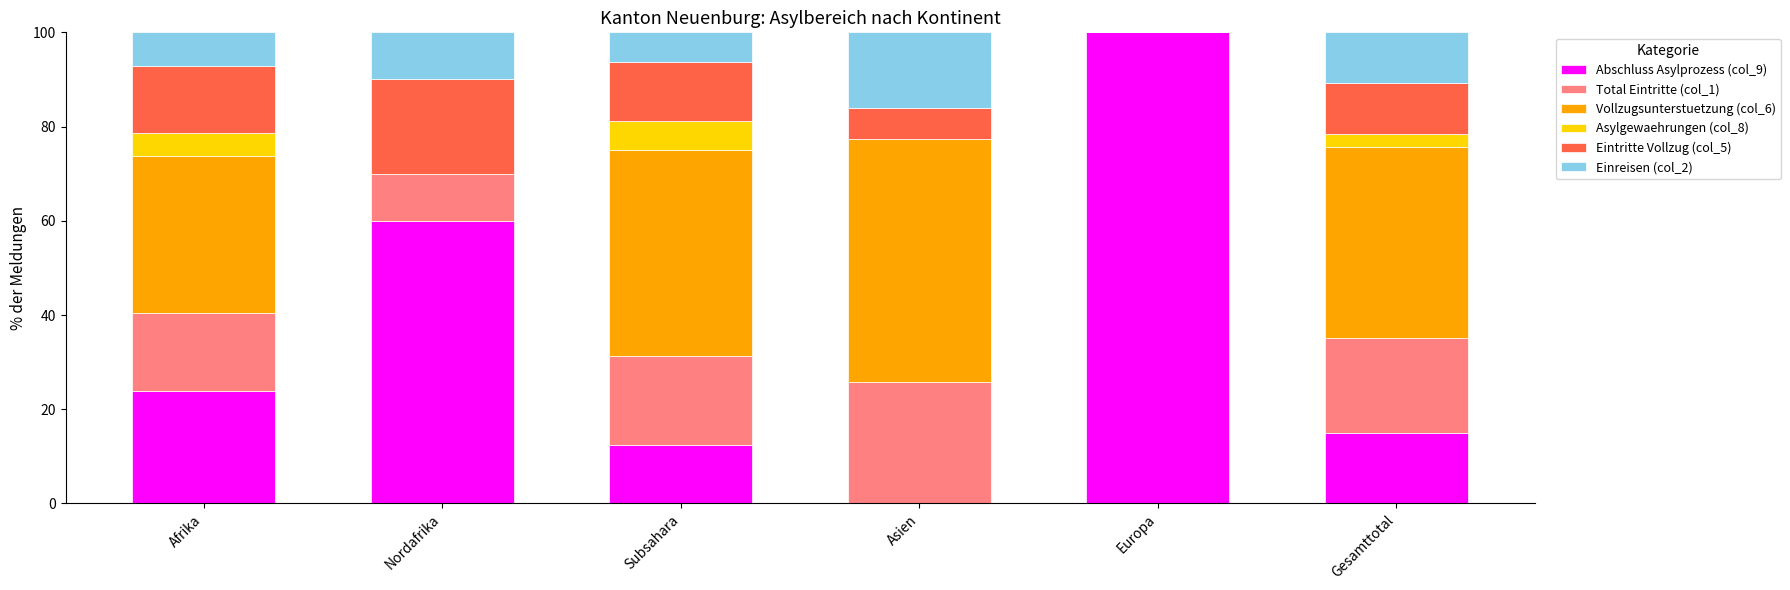

What is the total value across all series at Asien?

100.0